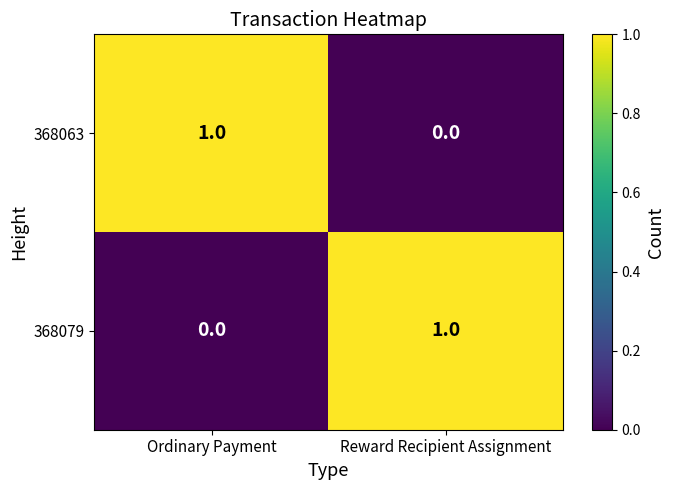

Which category has the highest value in the 368079 series?

Reward Recipient Assignment